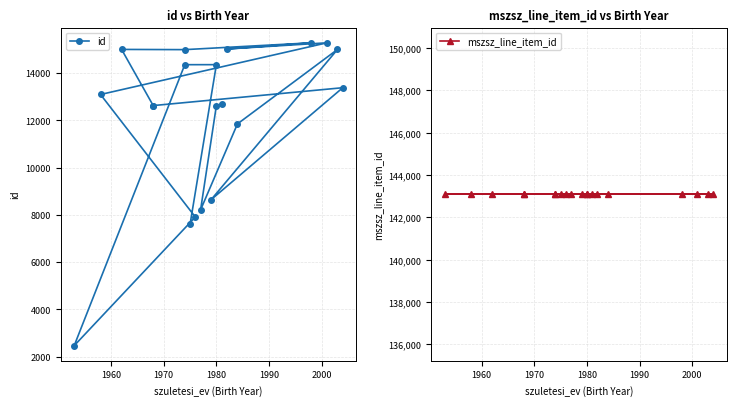

True or false: id and mszsz_line_item_id cross at least once.

False